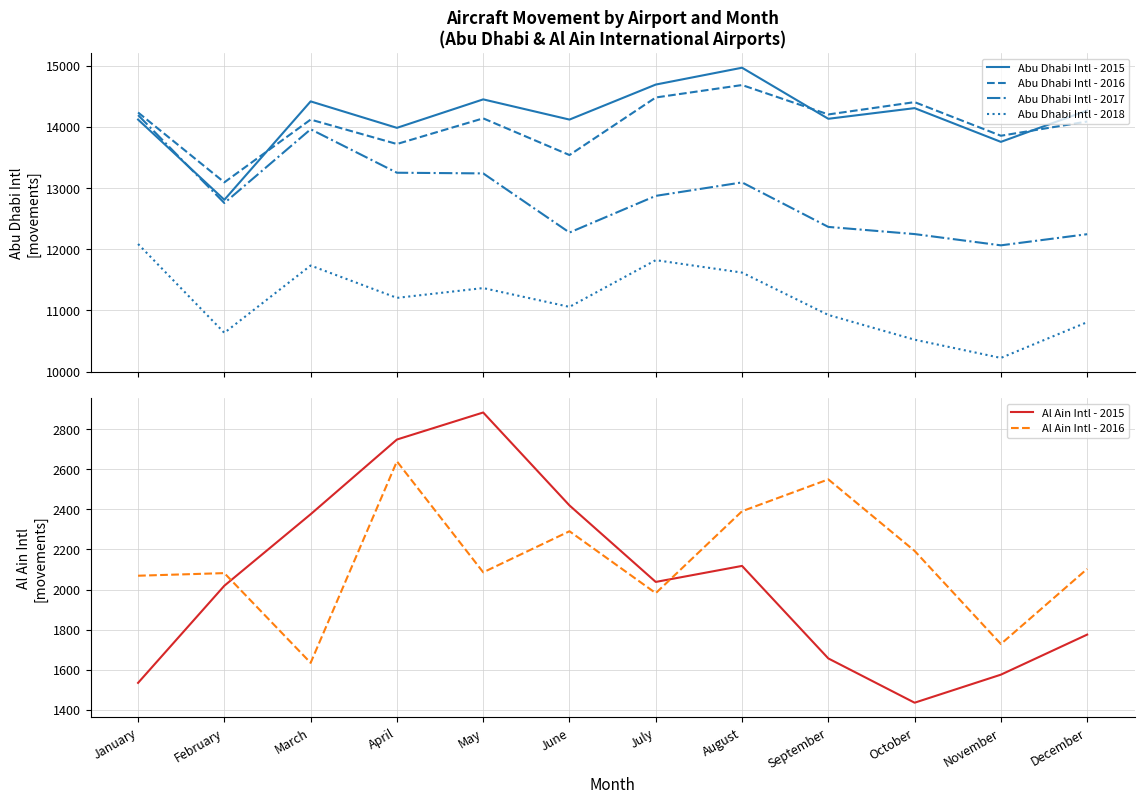

Is it true that Al Ain Intl - 2016 equals 2640 at April?

True